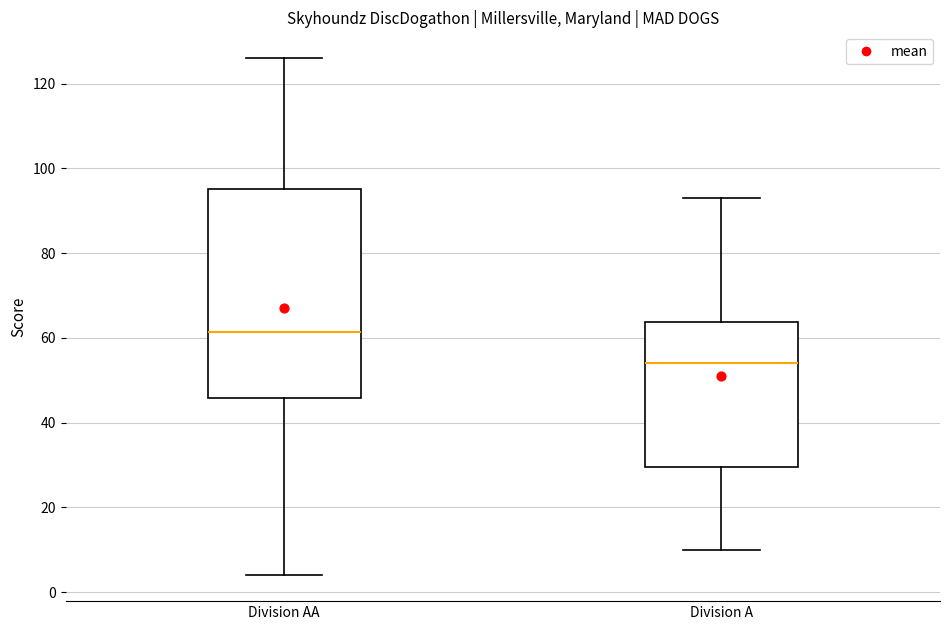

Which box is the tallest, from its lower edge to its upper edge?

Division AA